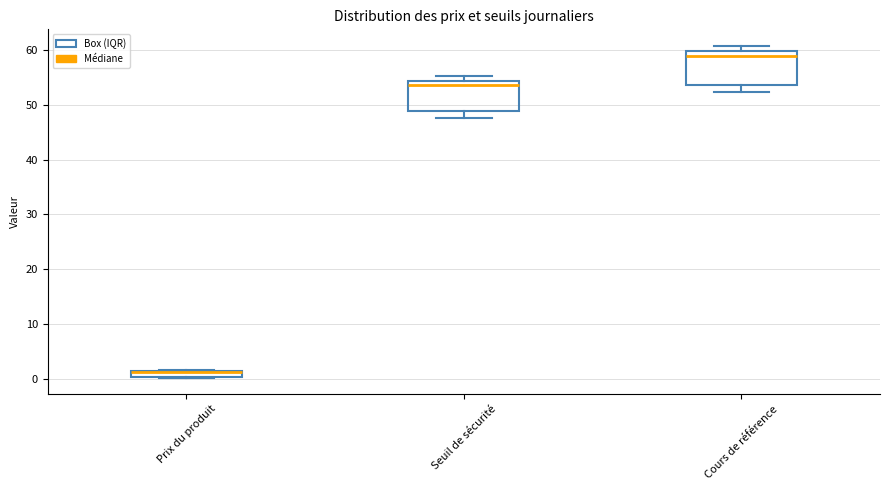

Where is the upper edge of the box for Prix du produit on the y-axis? The values are not printed on the chart, so give them approximately, as read against the axis.

1